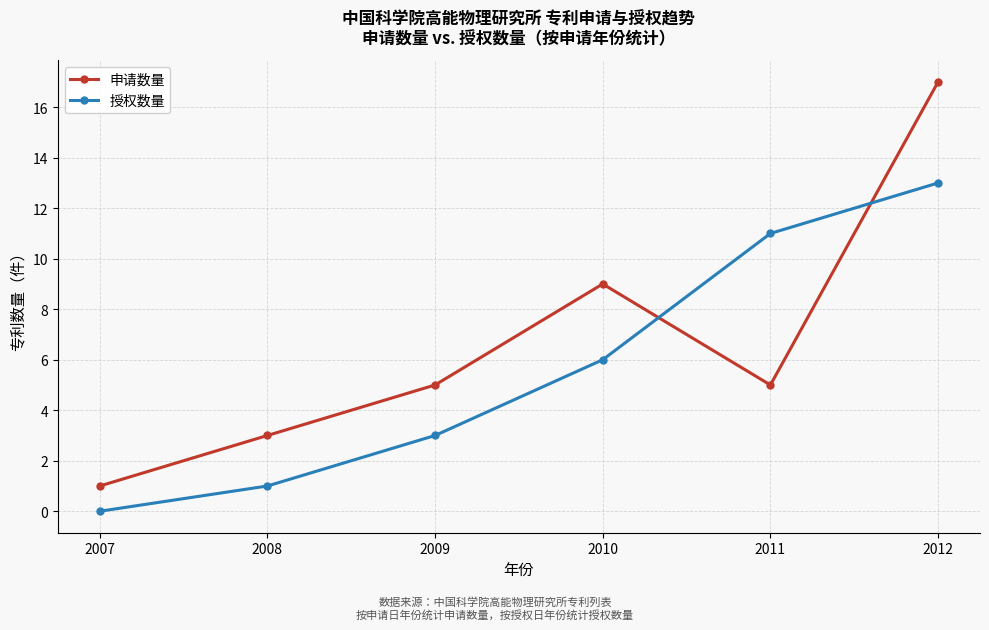

What is the difference between the second highest and second lowest values in the 申请数量 series?

6